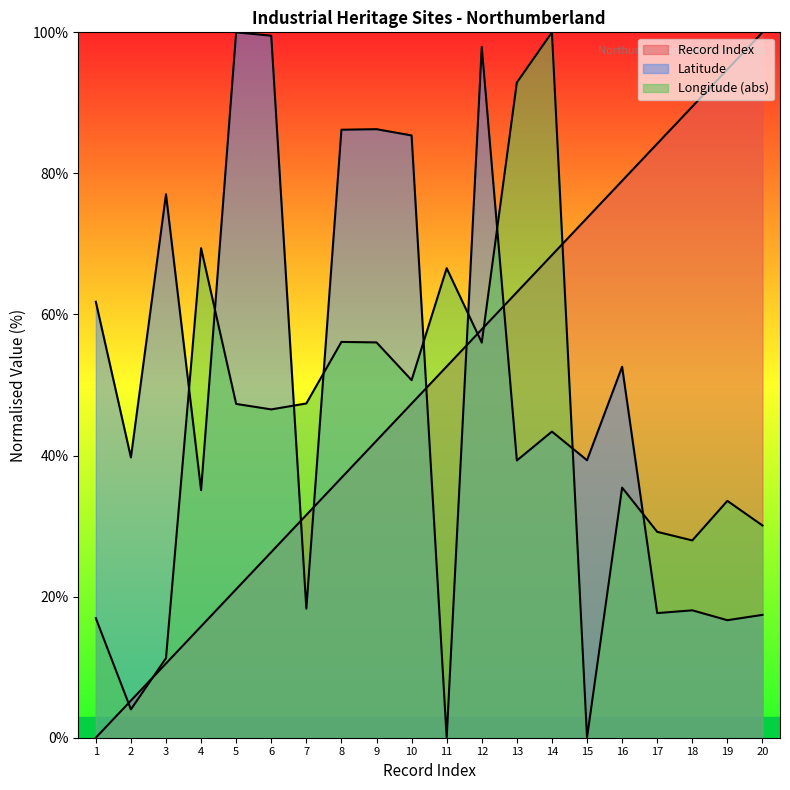

What is the approximate value of Latitude at 20?

17.4